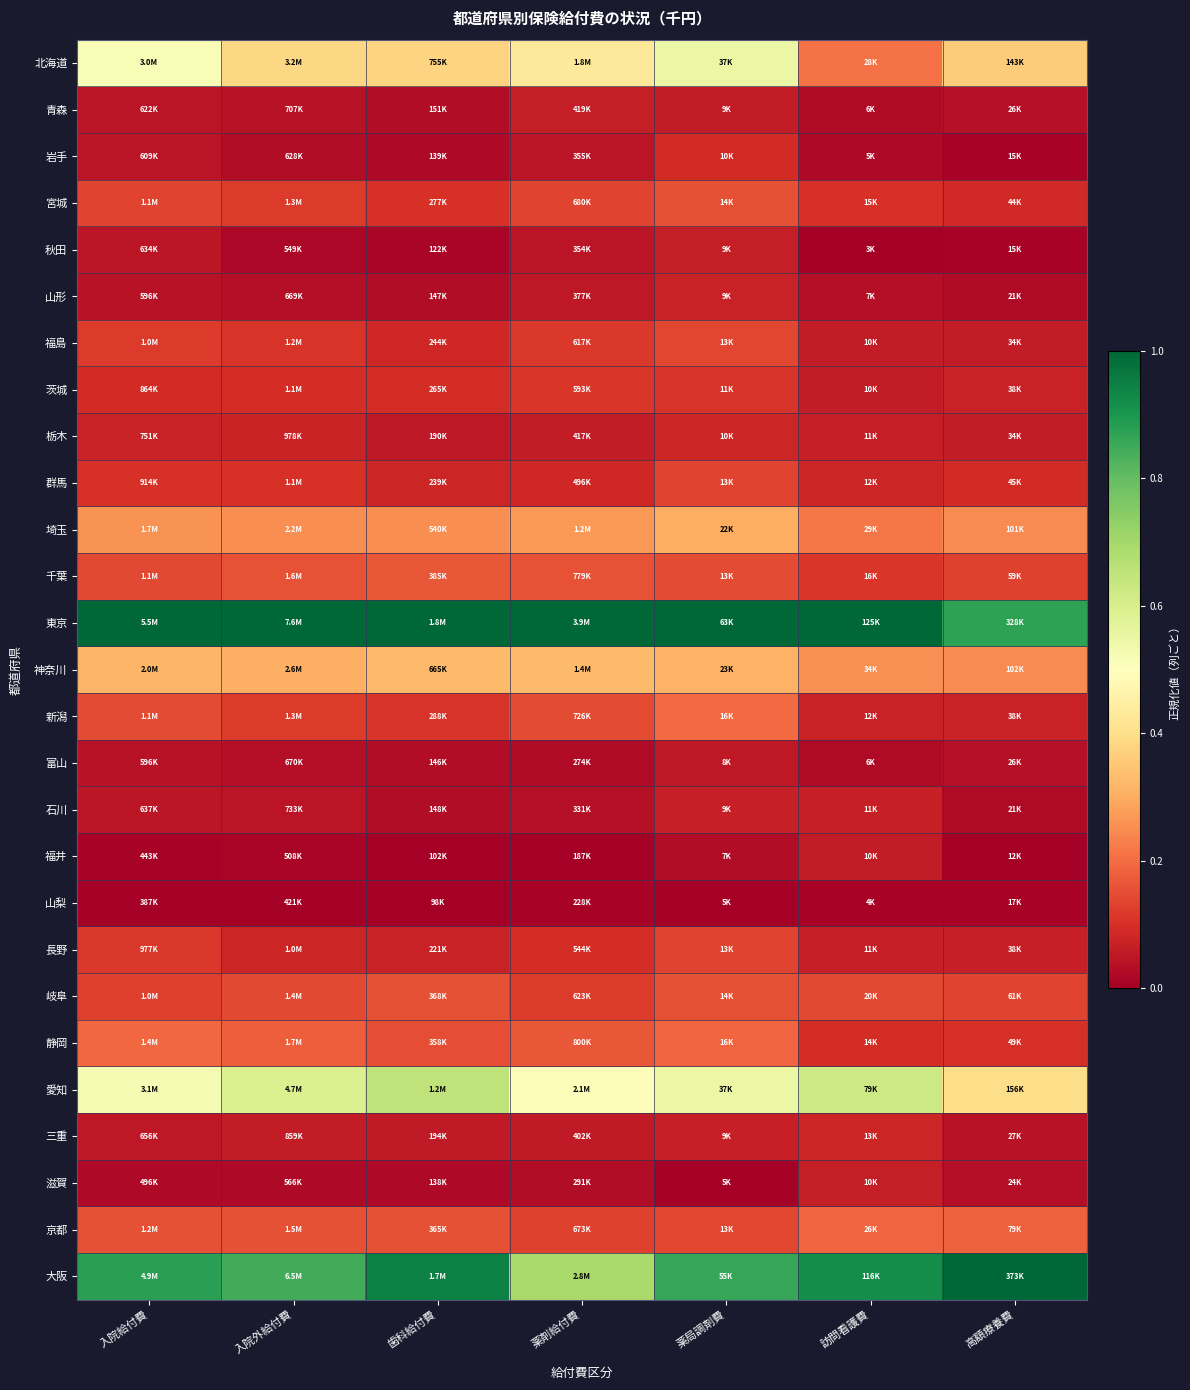

Rank the series at 入院外給付費 from lowest to highest value.

山梨, 福井, 秋田, 滋賀, 岩手, 山形, 富山, 青森, 石川, 三重, 栃木, 長野, 茨城, 群馬, 福島, 宮城, 新潟, 岐阜, 京都, 千葉, 静岡, 埼玉, 神奈川, 北海道, 愛知, 大阪, 東京